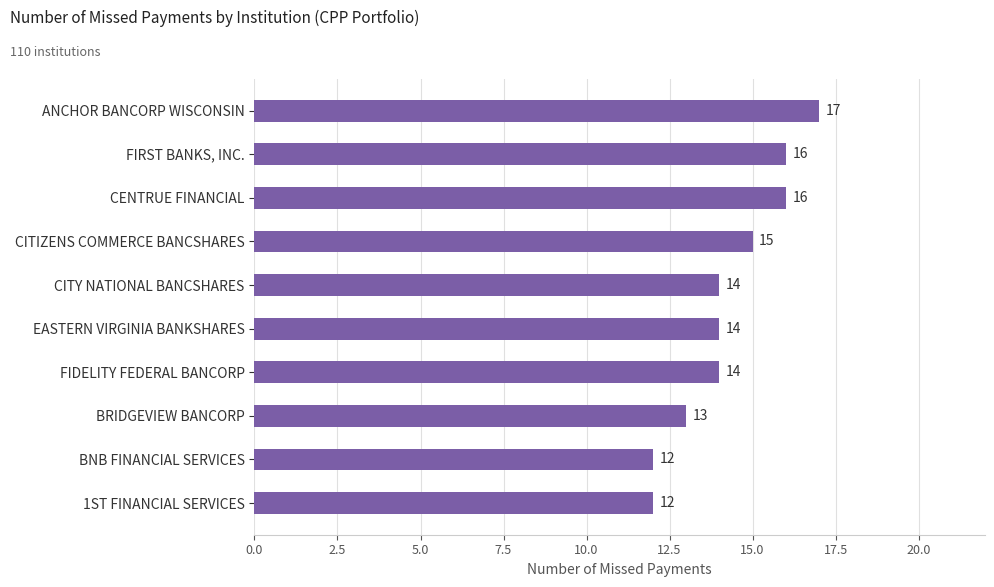

How many data points are less than 14?

3